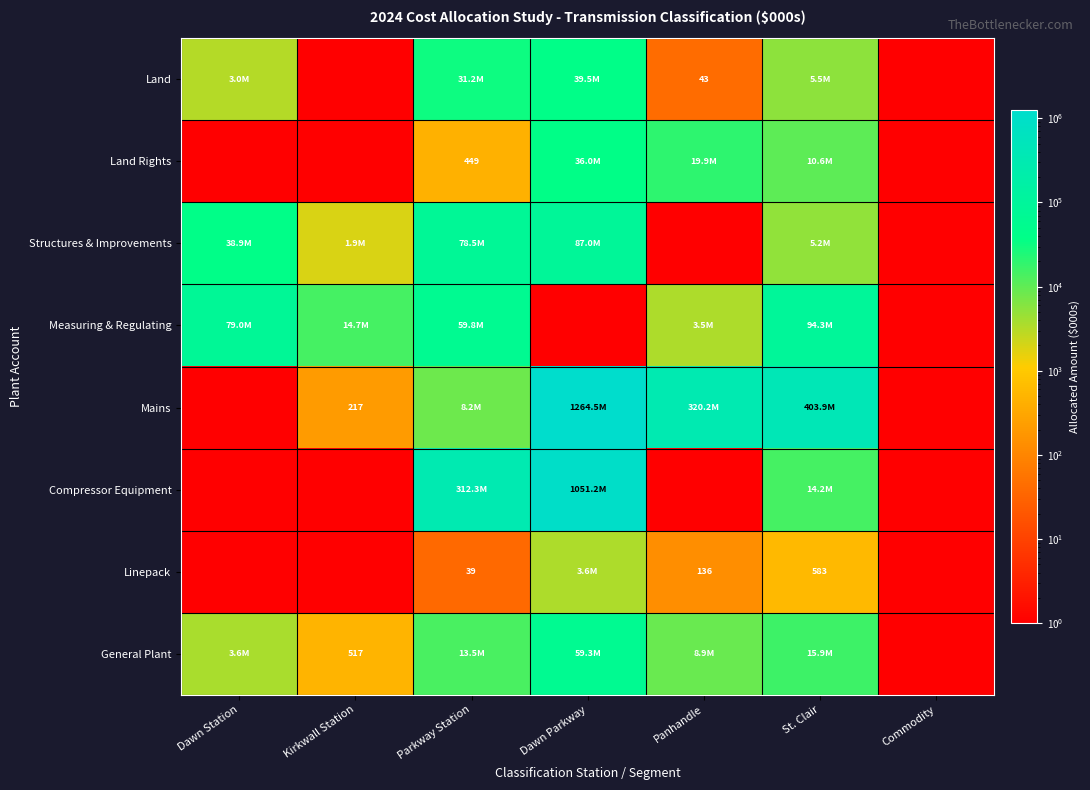

At which label is Linepack closest to 1780?

St. Clair